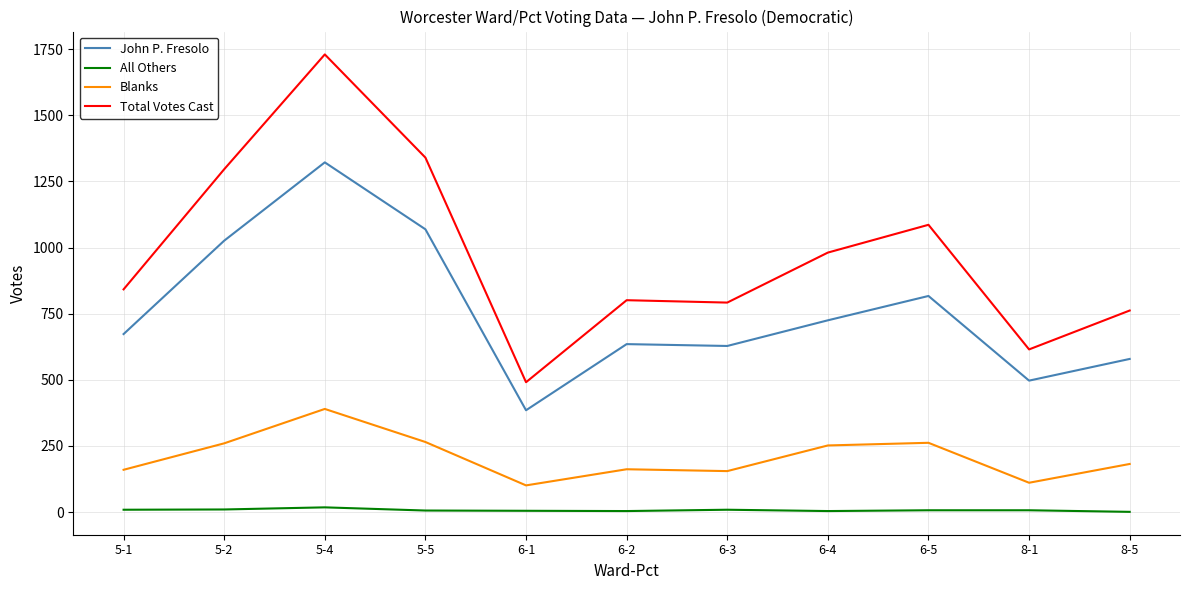

What is the average value of the John P. Fresolo series?

760